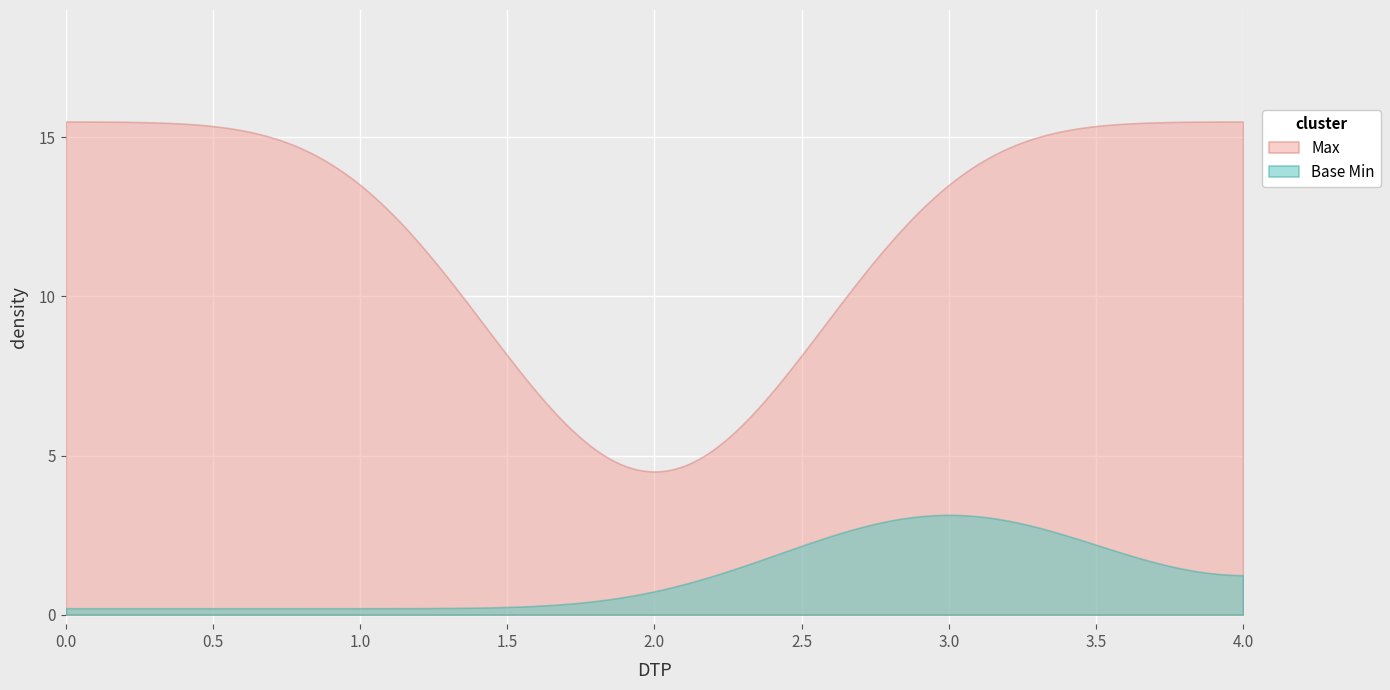

At how many categories does at least one series exceed 0?

300